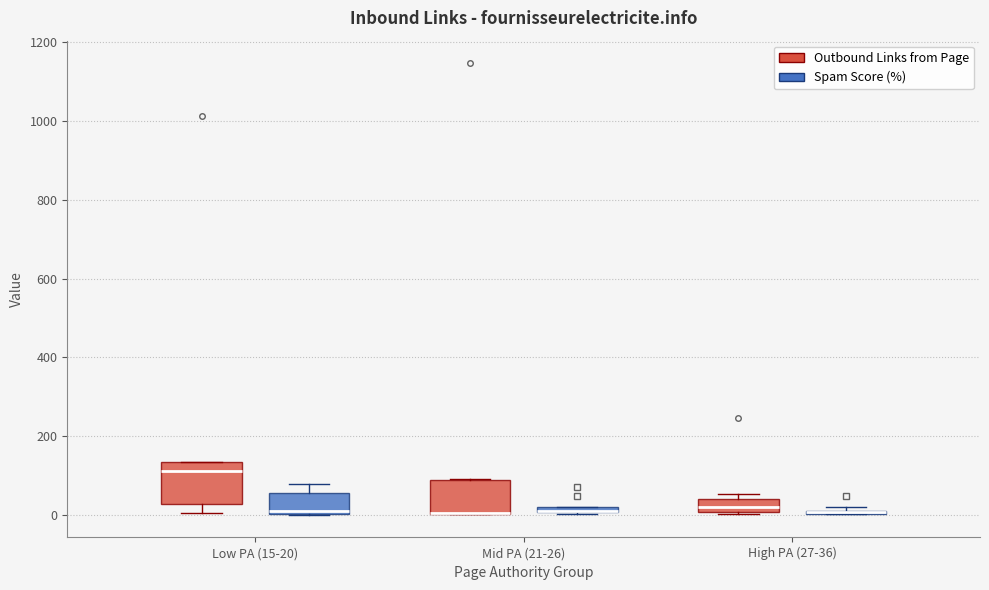

Where is the upper edge of the box for High PA (27-36) (Spam Score (%)) on the y-axis? The values are not printed on the chart, so give them approximately, as read against the axis.

20